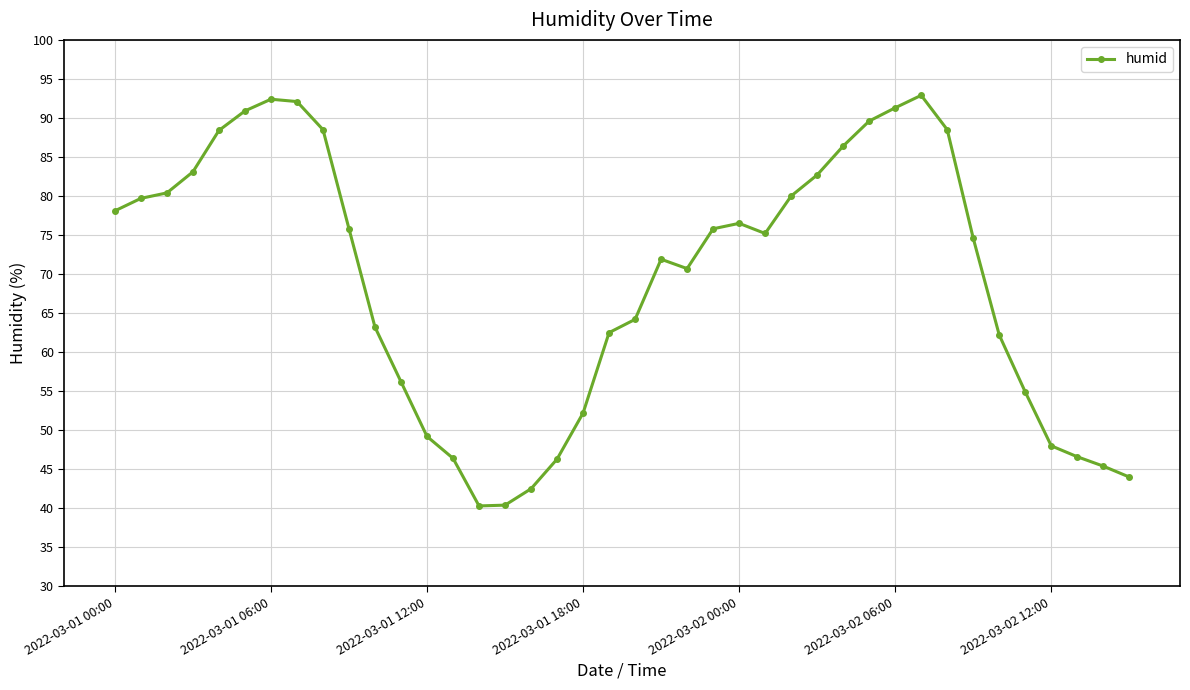

What is the value of the 17th point from the left?

42.5